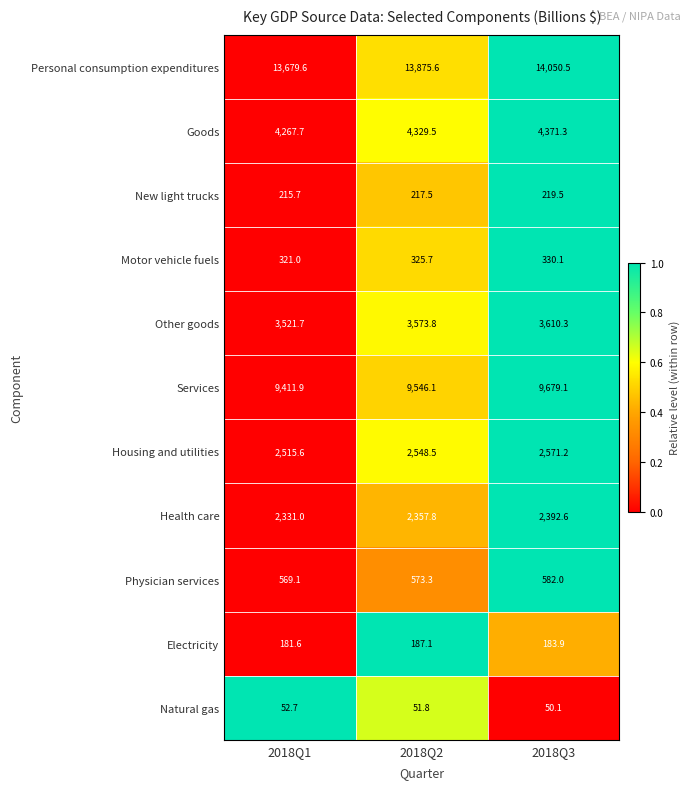

The Physician services series shows 573.3 at 2018Q2. True or false?

True